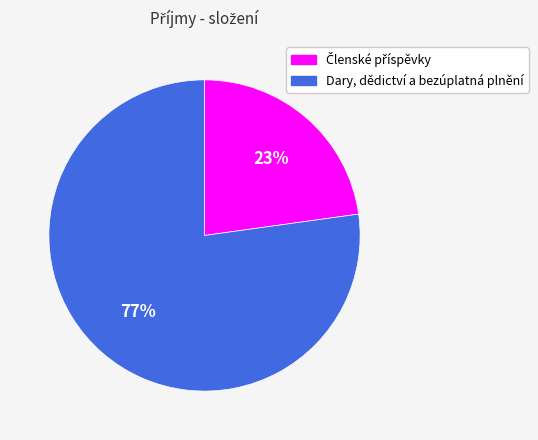

What is the majority slice?

Dary, dědictví a bezúplatná plnění